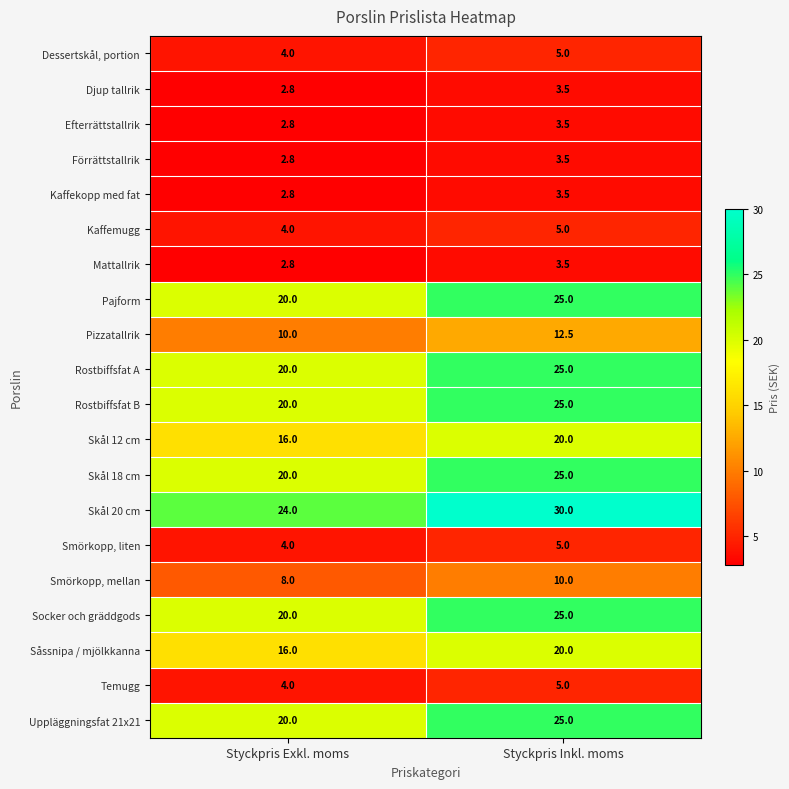

Is it true that Pajform equals 13.3 at Styckpris Exkl. moms?

False